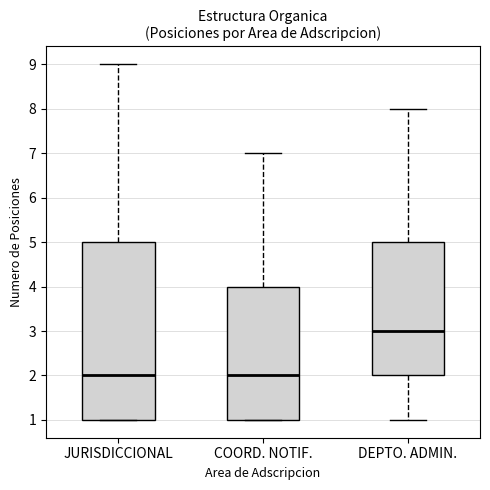

Reading left to right, transcribe this box plot: for each box, give where its median line is, the range the box spans, and where its two whiskers end, as read against the y-axis. The values are not printed on the chart, so give them approximately, as read against the axis.

JURISDICCIONAL: median 2, box 1 to 5, whiskers 1 to 9
COORD. NOTIF.: median 2, box 1 to 4, whiskers 1 to 7
DEPTO. ADMIN.: median 3, box 2 to 5, whiskers 1 to 8